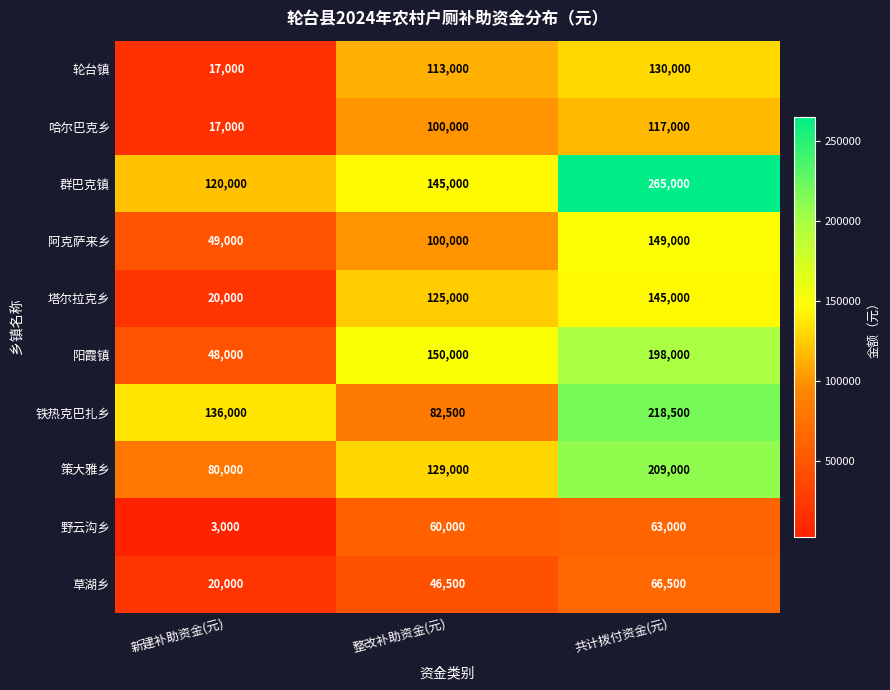

Which series has the largest total across all categories?

群巴克镇